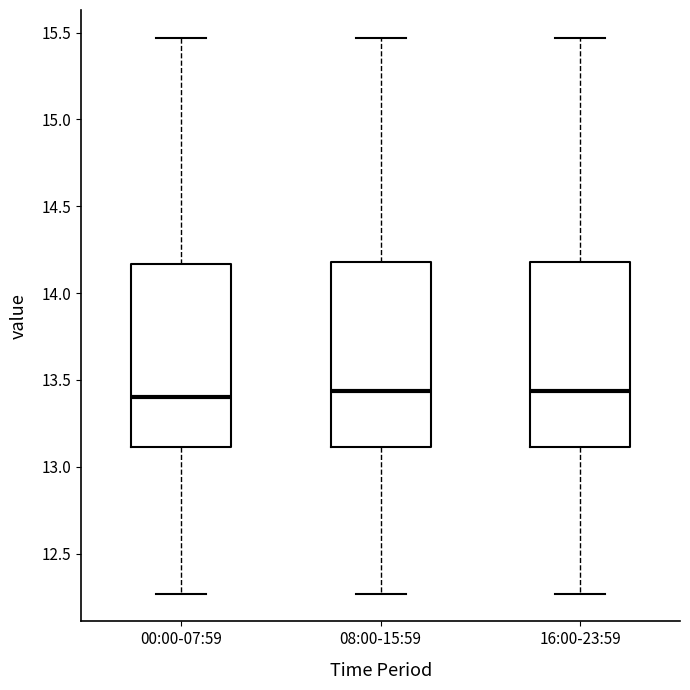

Reading left to right, transcribe this box plot: for each box, give where its median line is, the range the box spans, and where its two whiskers end, as read against the y-axis. The values are not printed on the chart, so give them approximately, as read against the axis.

00:00-07:59: median 13.40, box 13.10 to 14.15, whiskers 12.25 to 15.45
08:00-15:59: median 13.45, box 13.10 to 14.20, whiskers 12.25 to 15.45
16:00-23:59: median 13.45, box 13.10 to 14.20, whiskers 12.25 to 15.45